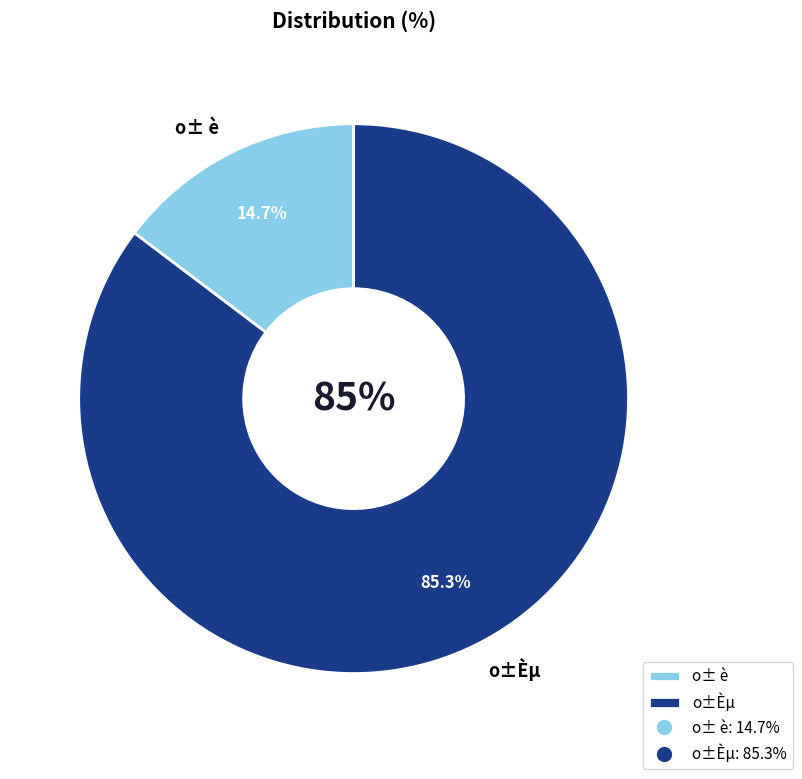

True or false: o± è accounts for 15% of the total.

True